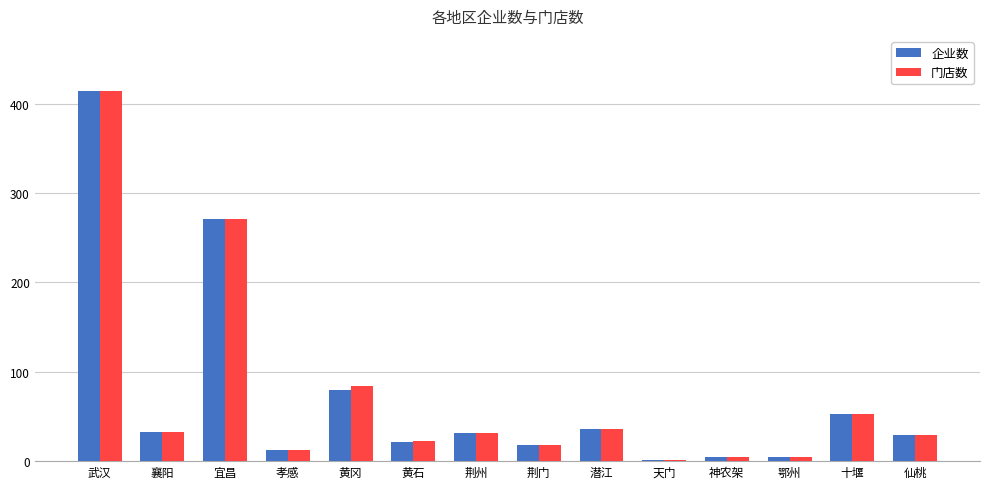

What is the total value across all series at 荆州?

62